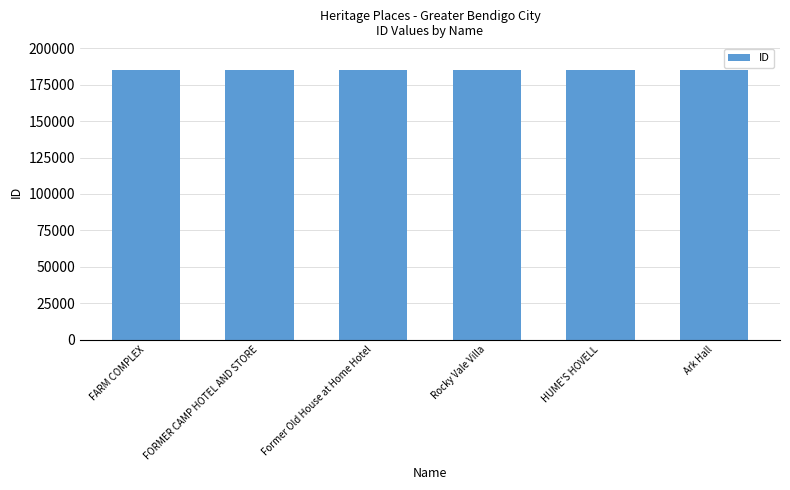

What is the smallest value displayed?

184924